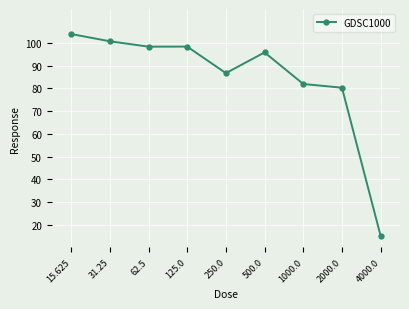

The value at 500.0 is 139.0. True or false?

False